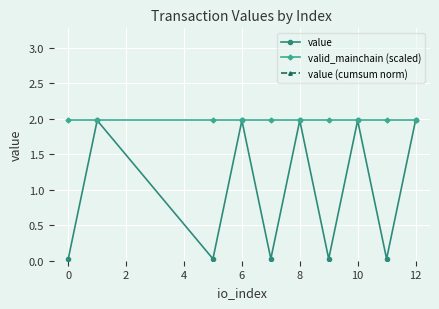

The value of valid_mainchain (scaled) at 6 is 2.0. True or false?

True